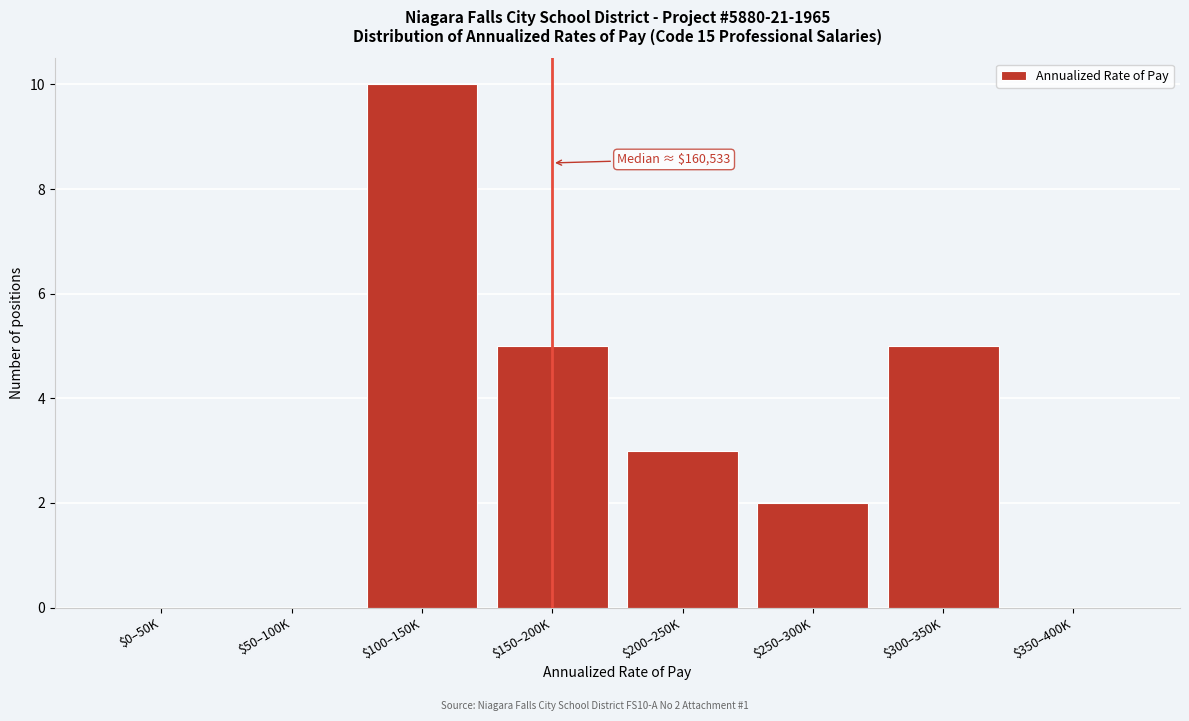

The value at $350–400K is 0. True or false?

True